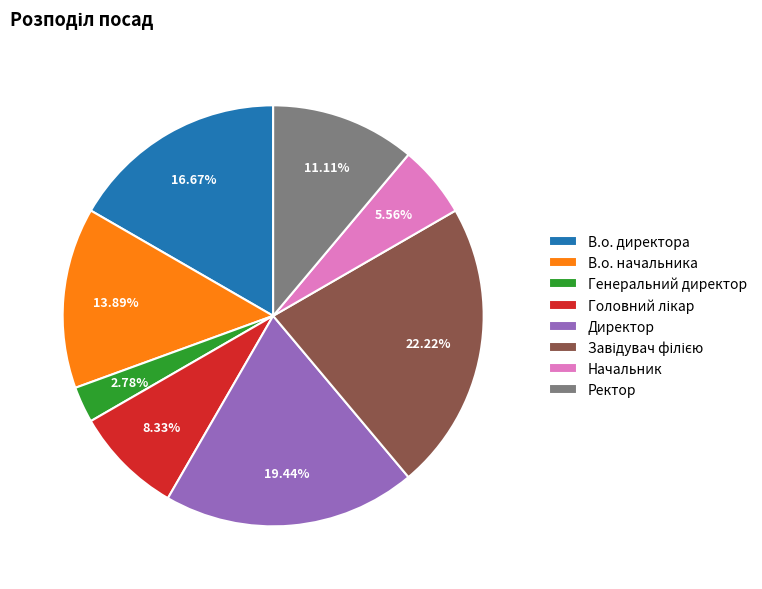

True or false: Начальник accounts for 13% of the total.

False